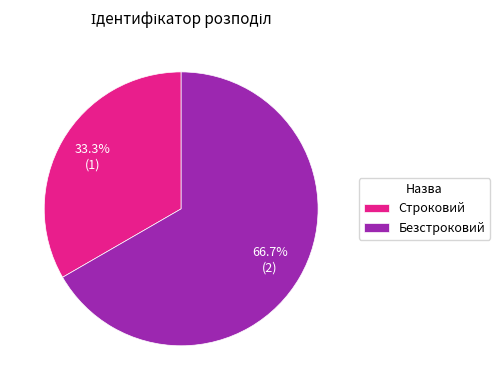

To the nearest percent, what is the average slice percentage?

50%